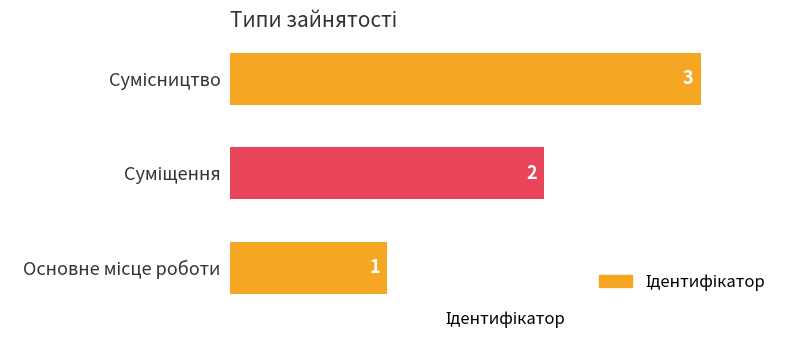

What is the sum of all values?

6